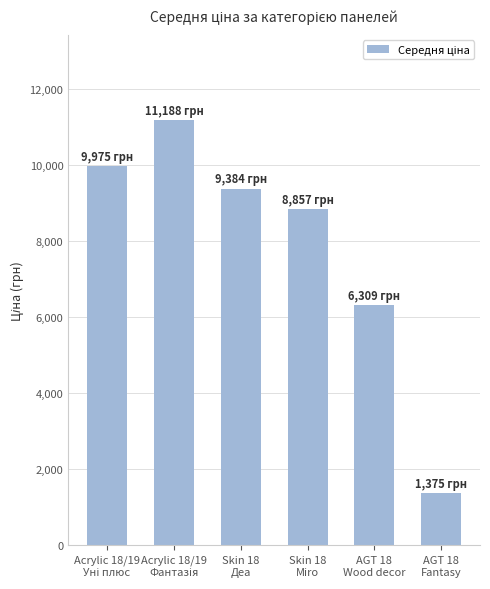

What is the difference between the maximum and minimum values?

9812.7